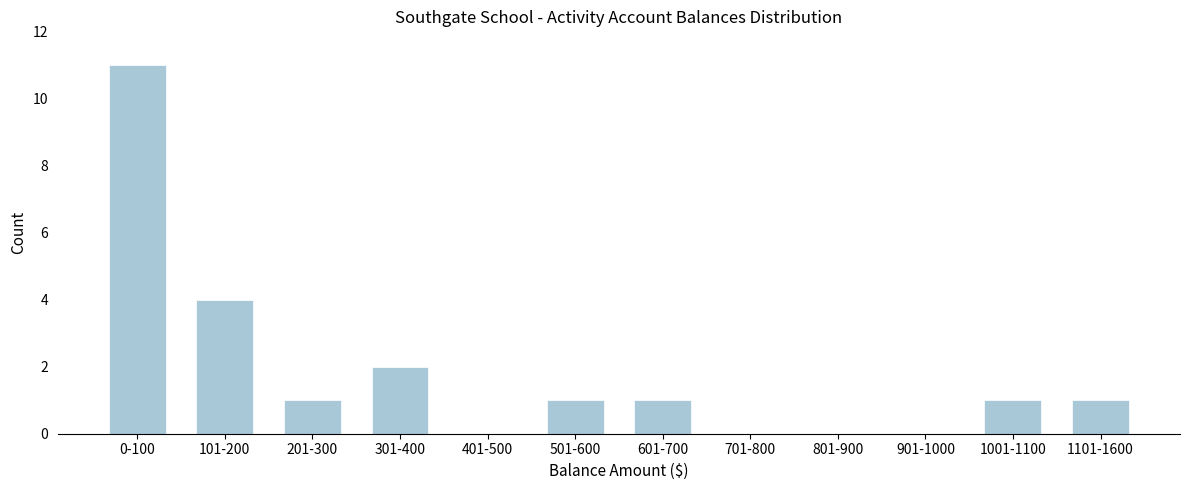

Reading right to left, what are all the values shown in this chart?

1101-1600=1	1001-1100=1	901-1000=0	801-900=0	701-800=0	601-700=1	501-600=1	401-500=0	301-400=2	201-300=1	101-200=4	0-100=11